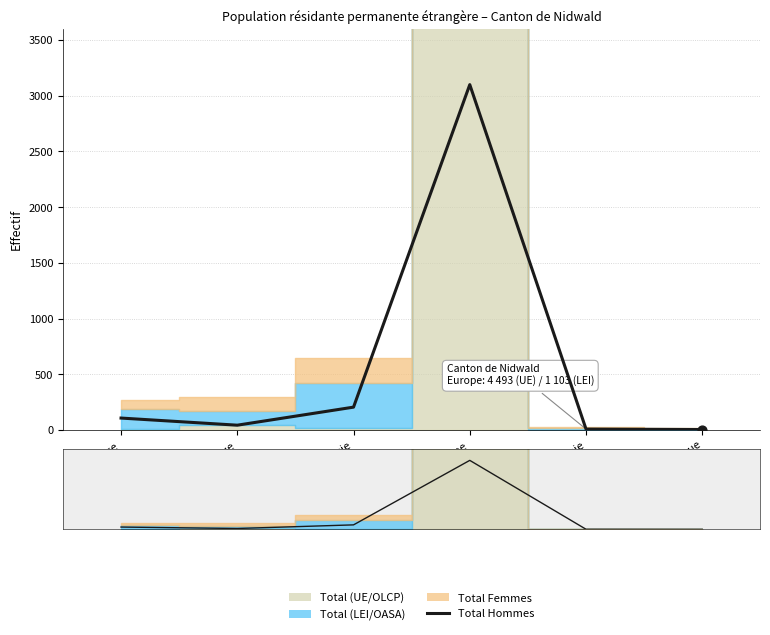

Approximately how many times larger is the value at Afrique compared to Provenance inconnue?

26.8